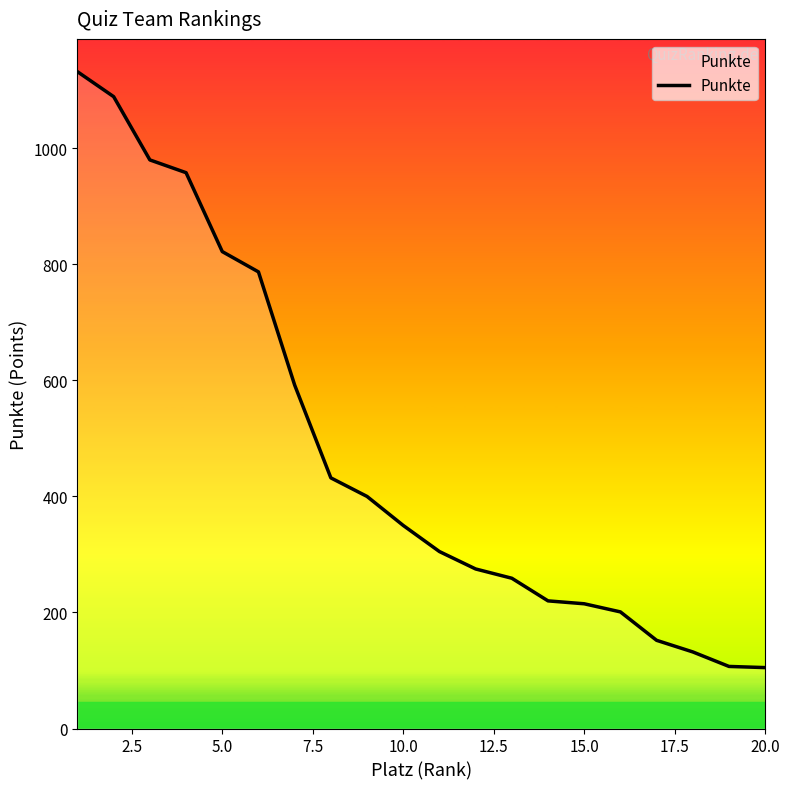

What is the greatest value displayed?

1132